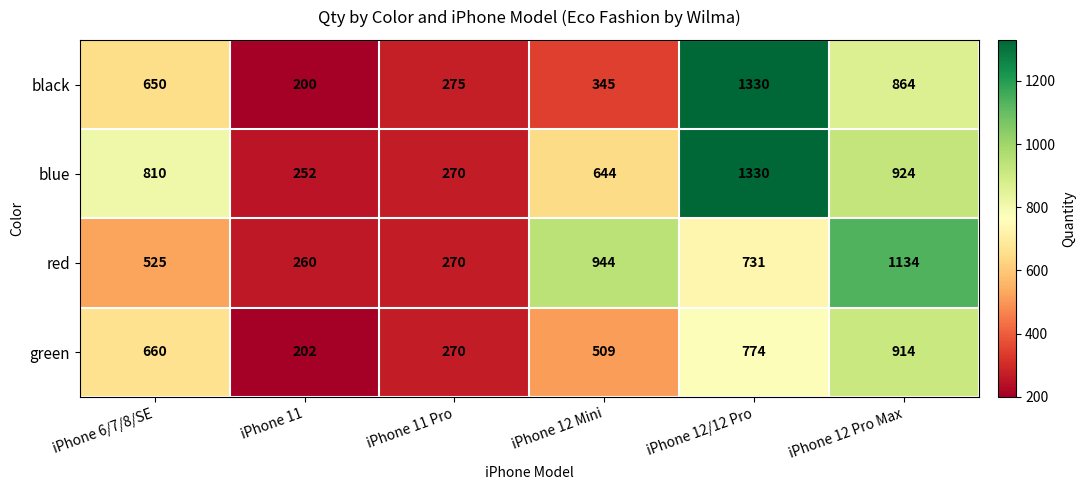

Rank the series at iPhone 12 Mini from lowest to highest value.

black, green, blue, red